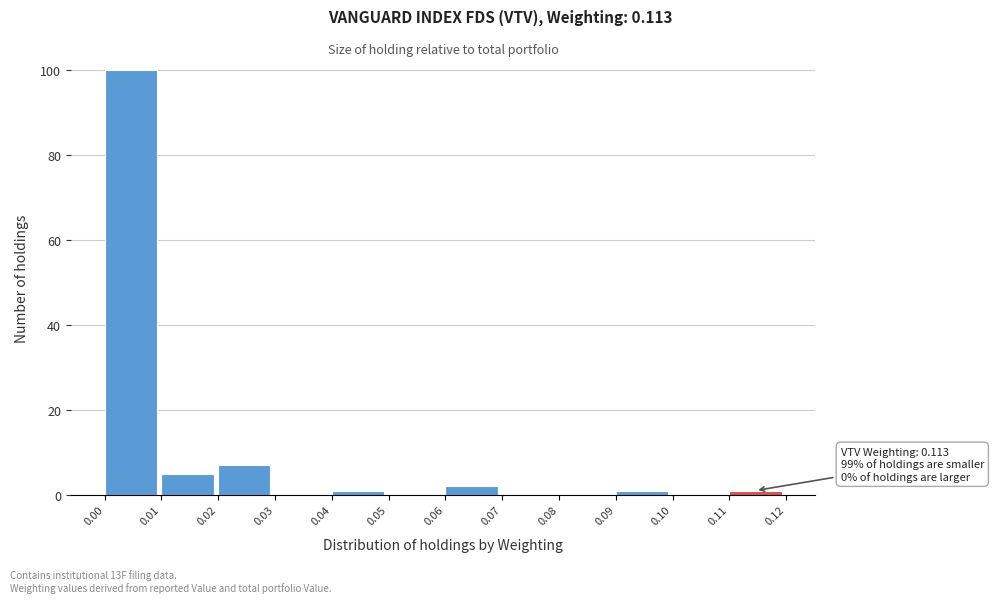

Which range on the x-axis has the tallest bar?

0.00 to 0.01